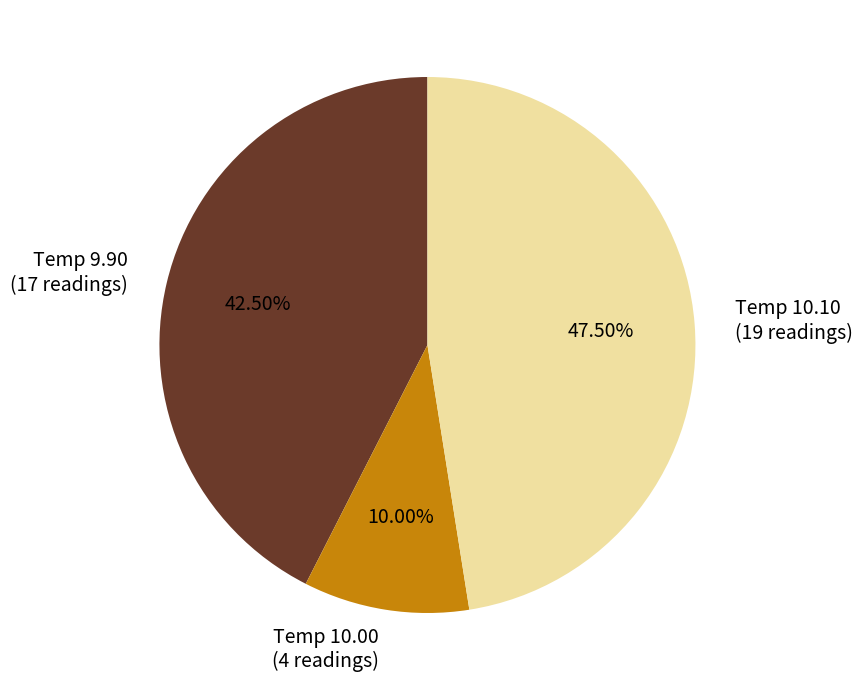

Is there a majority slice in this chart?

No